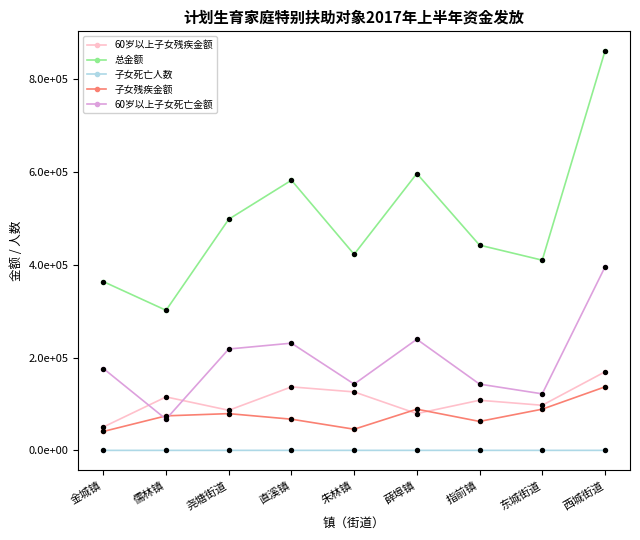

At which category is the sum across all series the highest?

西城街道